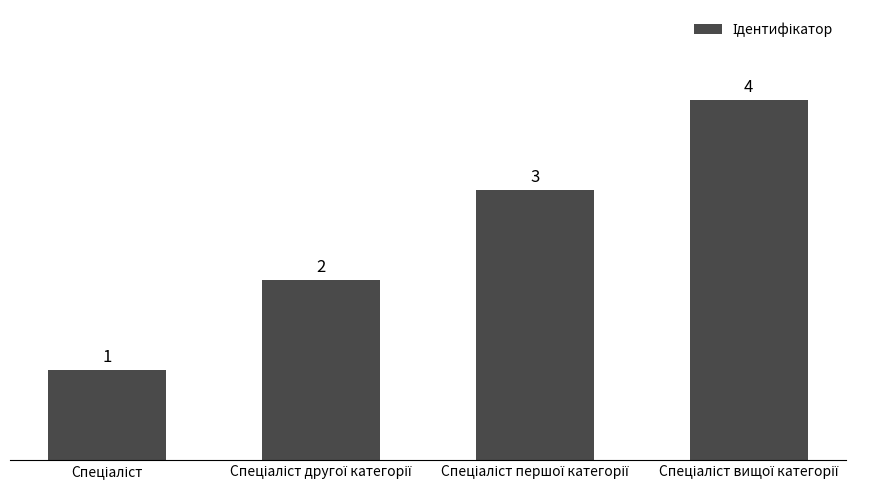

What is the difference between the maximum and minimum values?

3